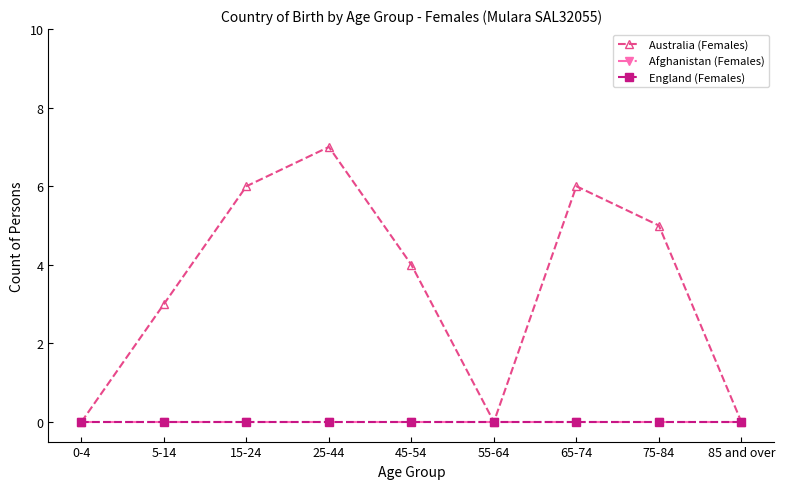

Does the chart have visible grid lines?

No